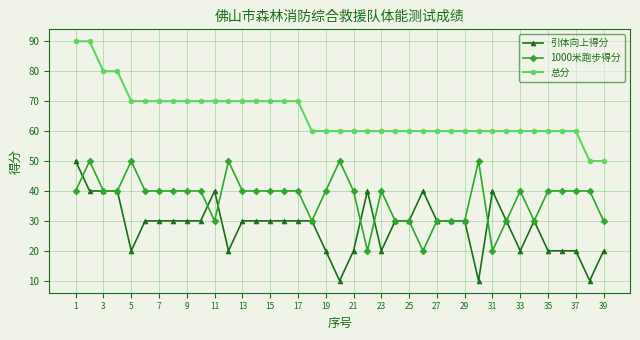

At how many categories does at least one series exceed 17?

39